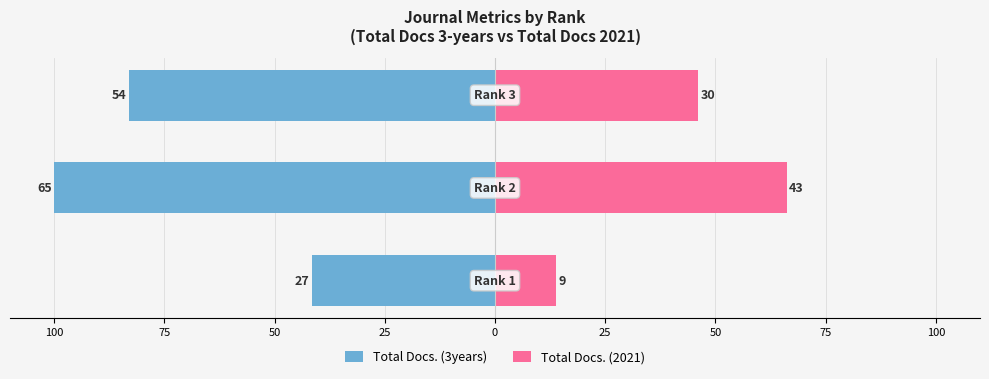

How many categories are shown in the chart?

3